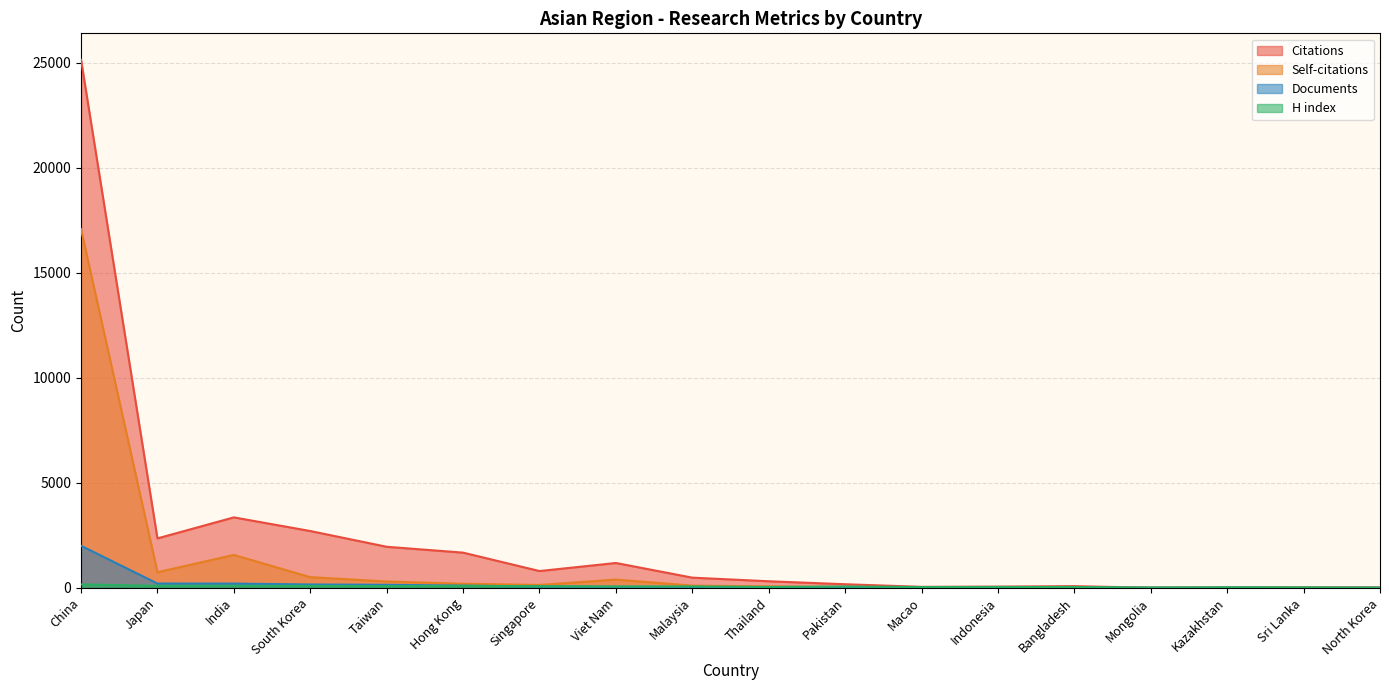

True or false: H index and Self-citations intersect in this chart.

True